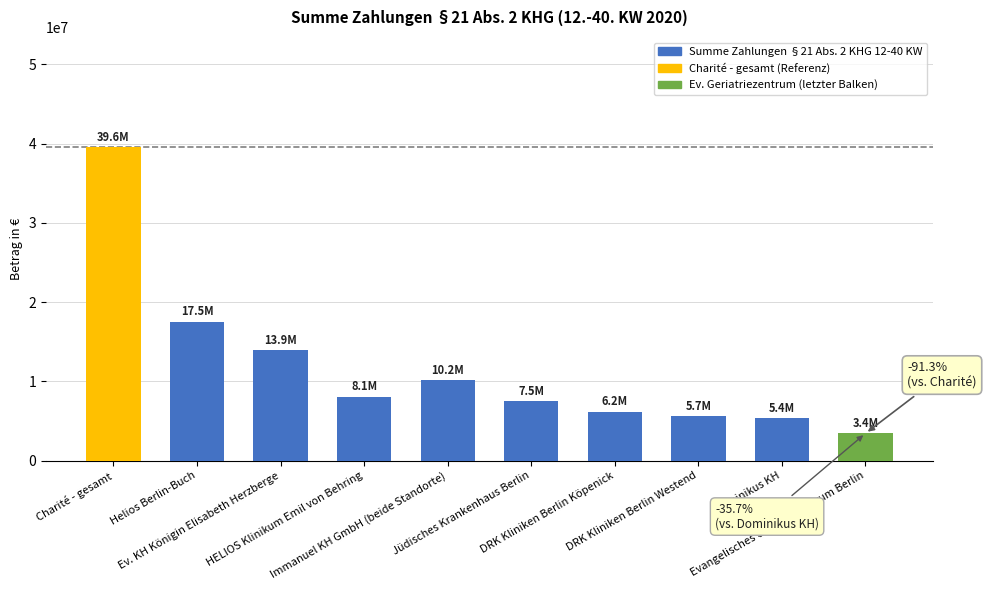

What value does the data have at DRK Kliniken Berlin Köpenick?

6194316.8